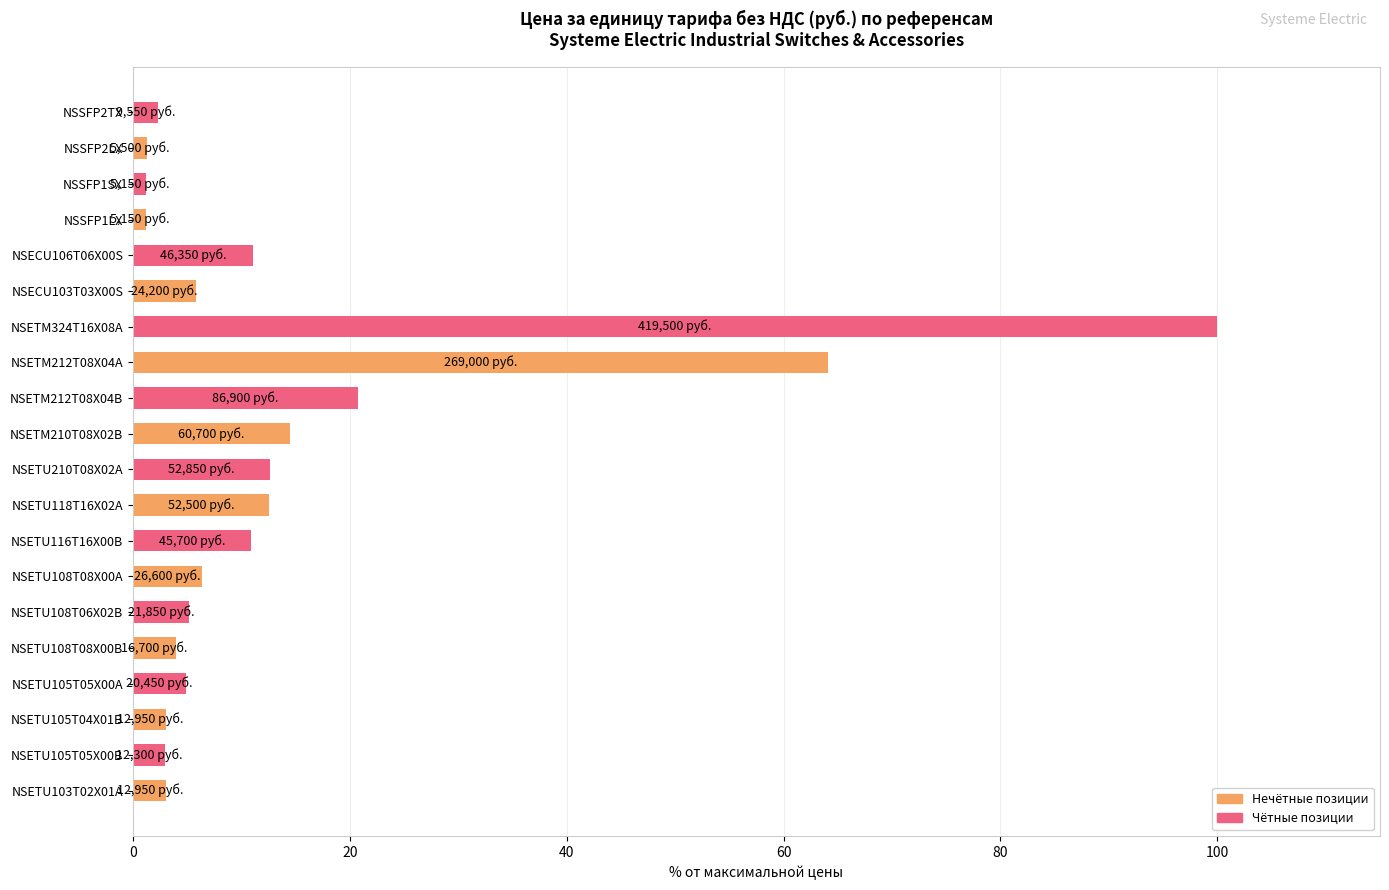

Which has a higher value, NSETU105T04X01B or NSETM324T16X08A?

NSETM324T16X08A